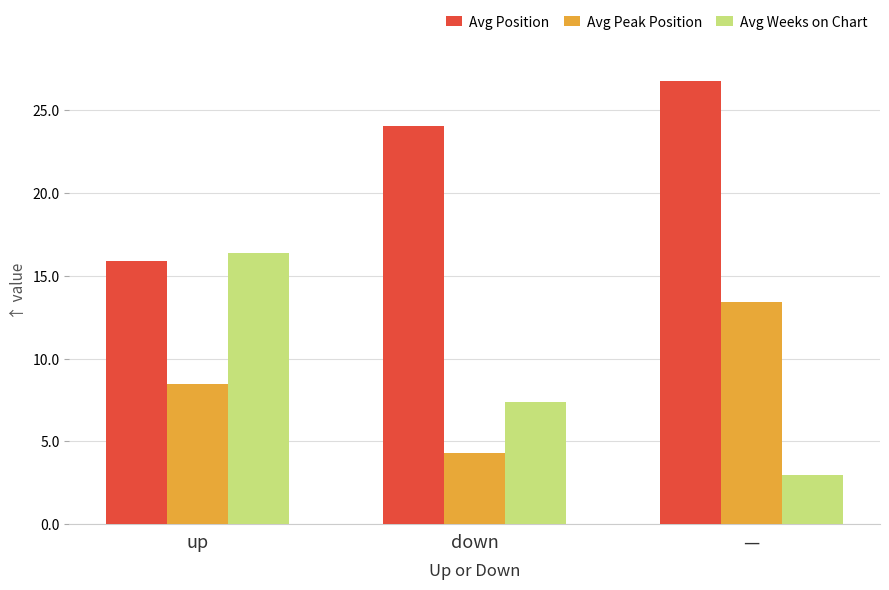

Reading left to right, transcribe all the data shown in this chart.

Avg Position: up=15.9	down=24.1	—=26.8
Avg Peak Position: up=8.5	down=4.3	—=13.4
Avg Weeks on Chart: up=16.4	down=7.4	—=3.0